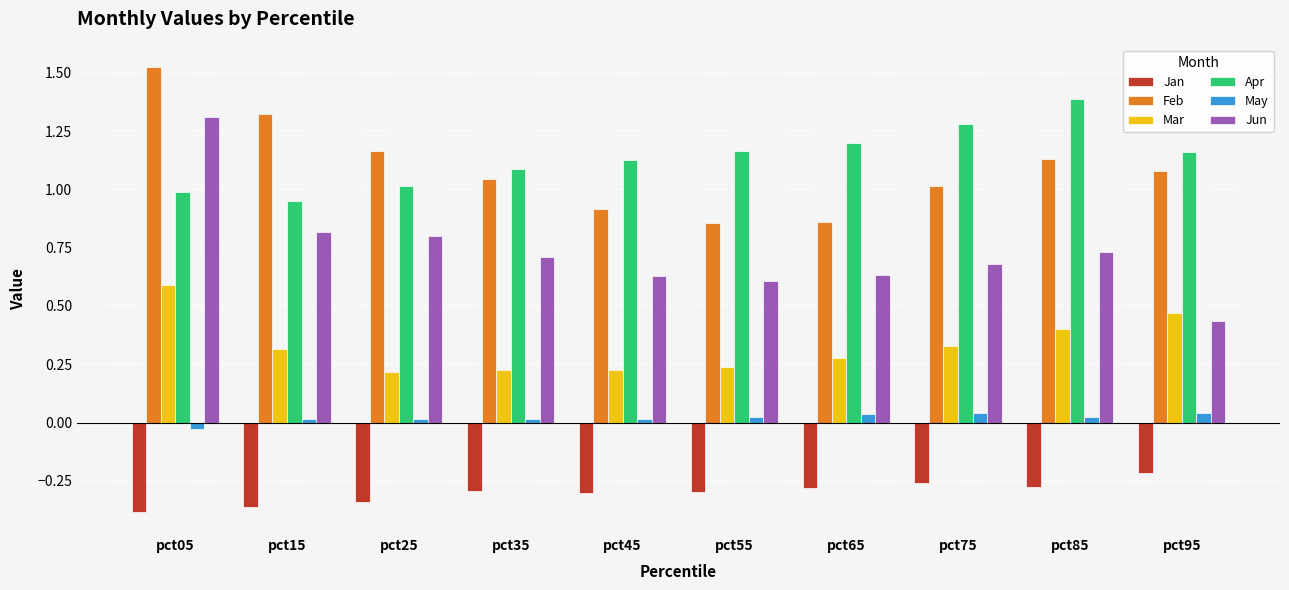

Is the value of Jun at pct45 greater than the value of Jan at pct65?

Yes